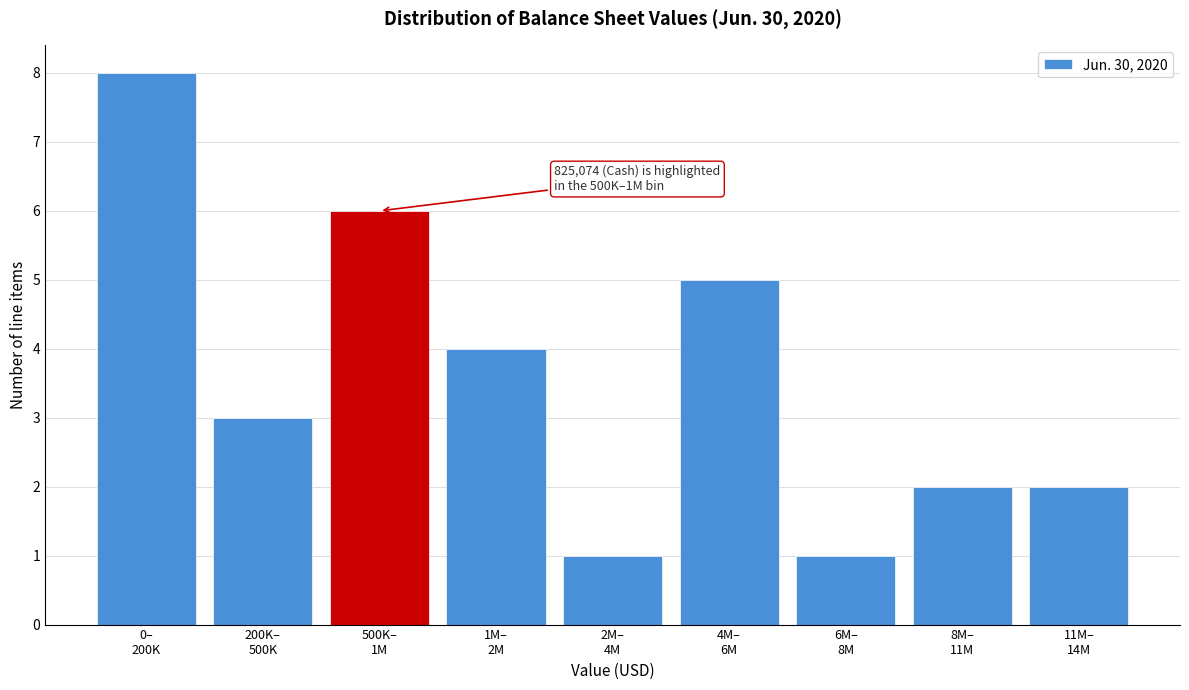

Reading left to right, extract all data points from this chart.

8	3	6	4	1	5	1	2	2